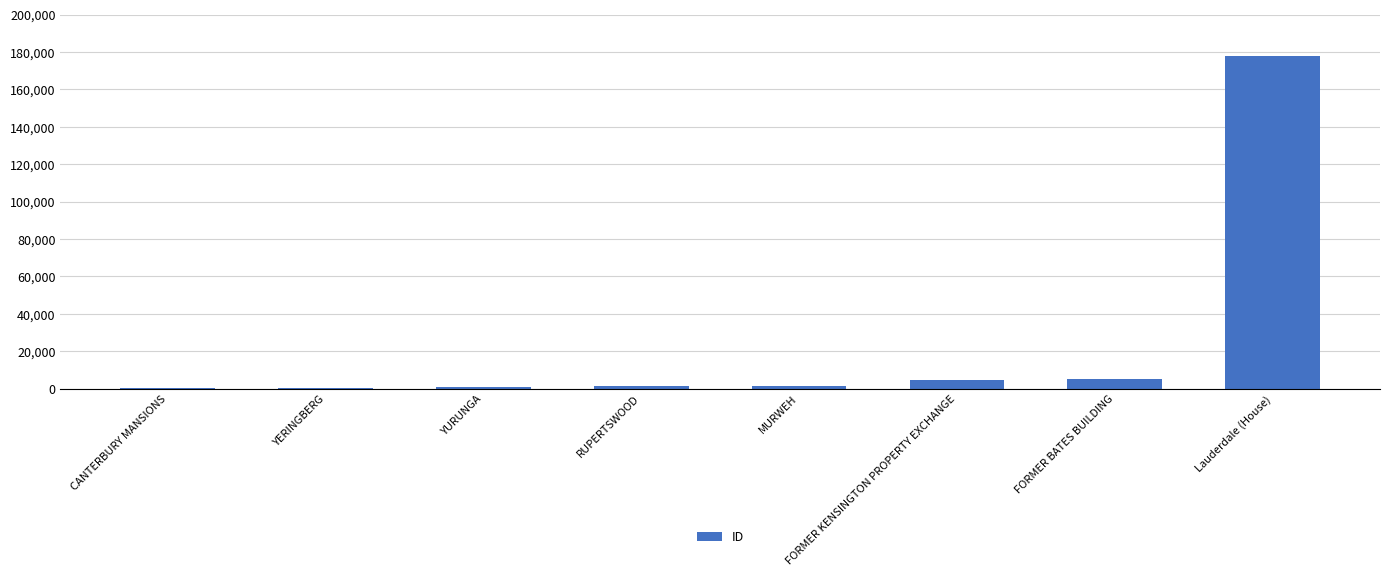

At which category does the chart reach its peak across all series?

Lauderdale (House)